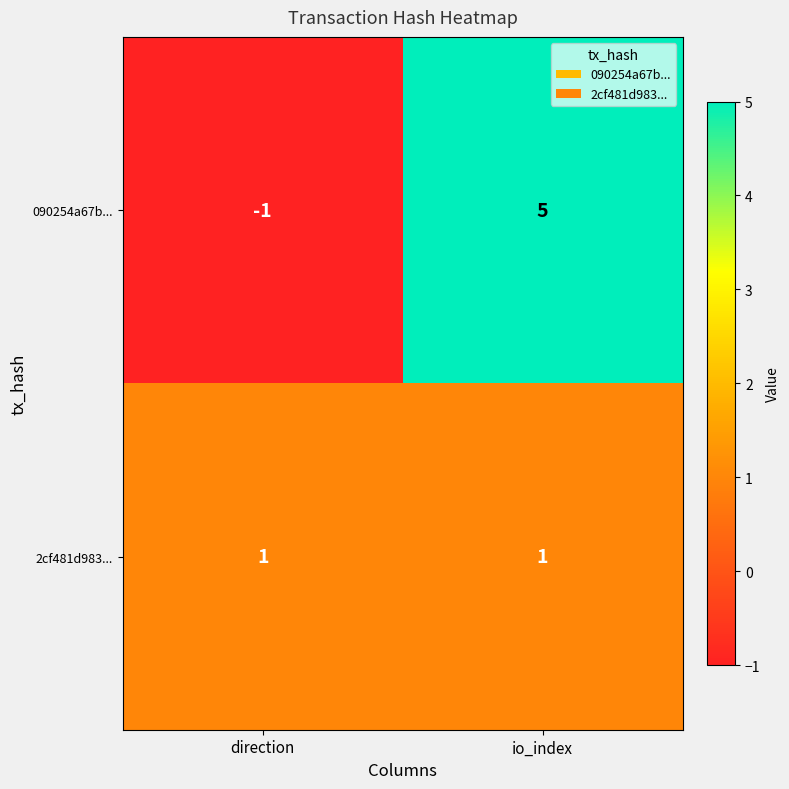

Which series has the largest range (max minus min)?

090254a67b...